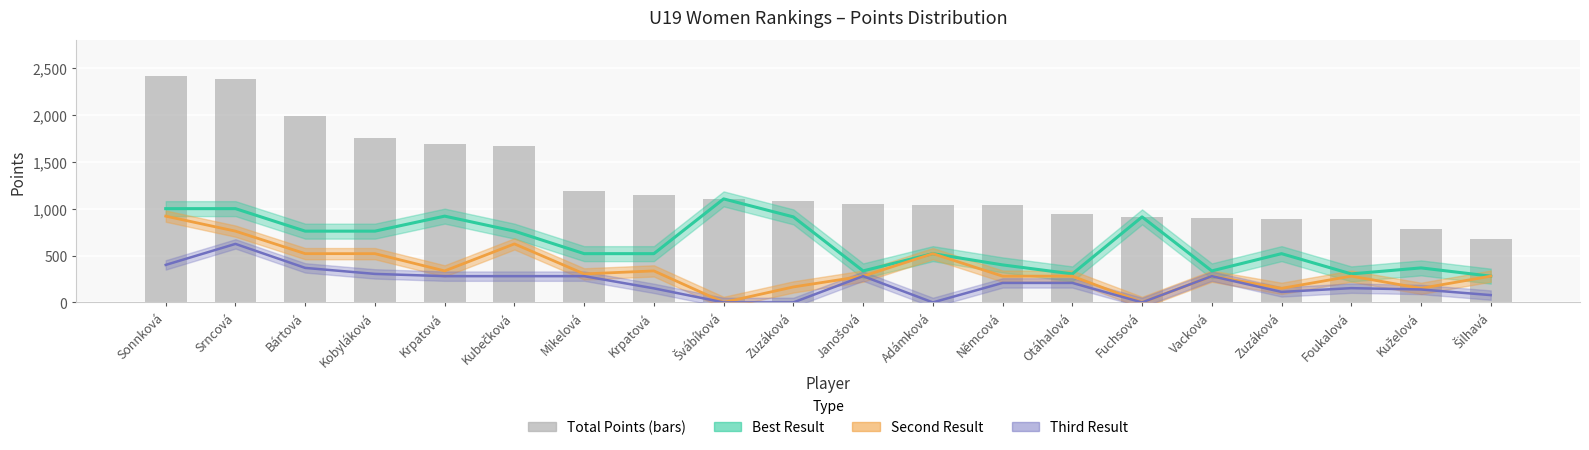

How many data points in Second Result are less than 280?

5